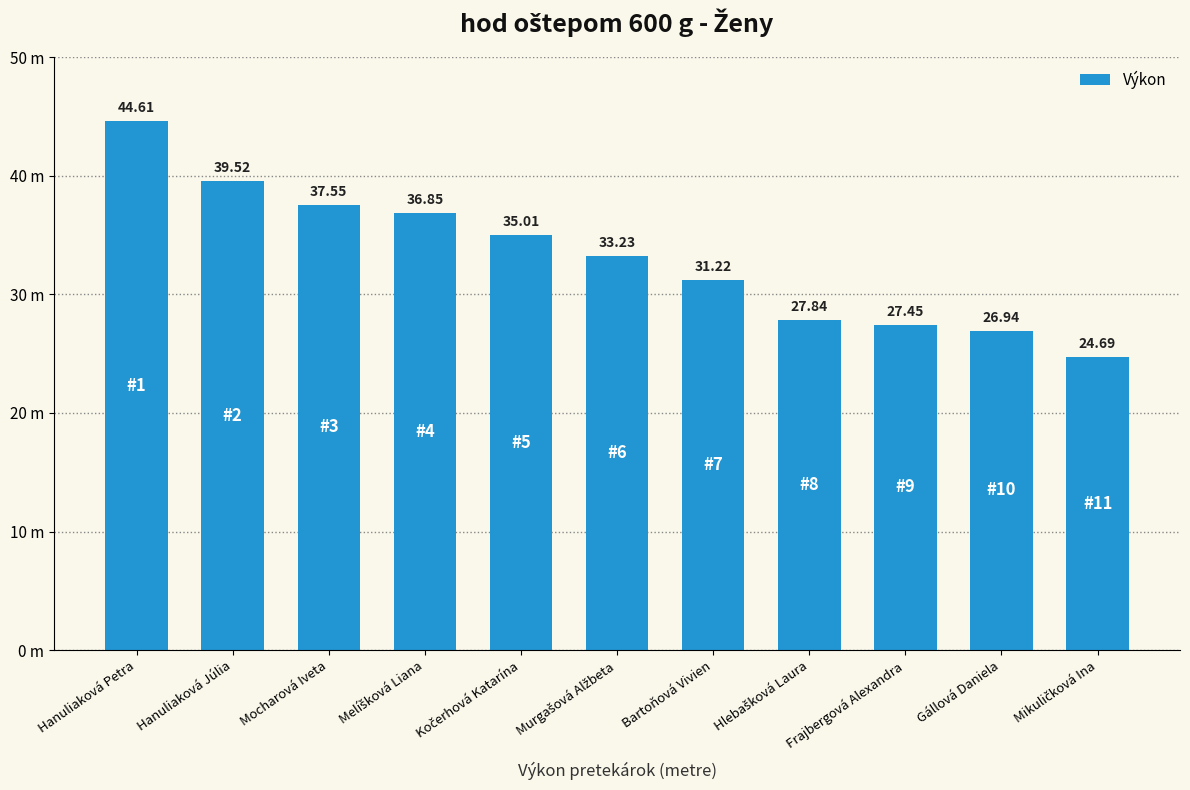

The value at Melíšková Liana is 10.4. True or false?

False